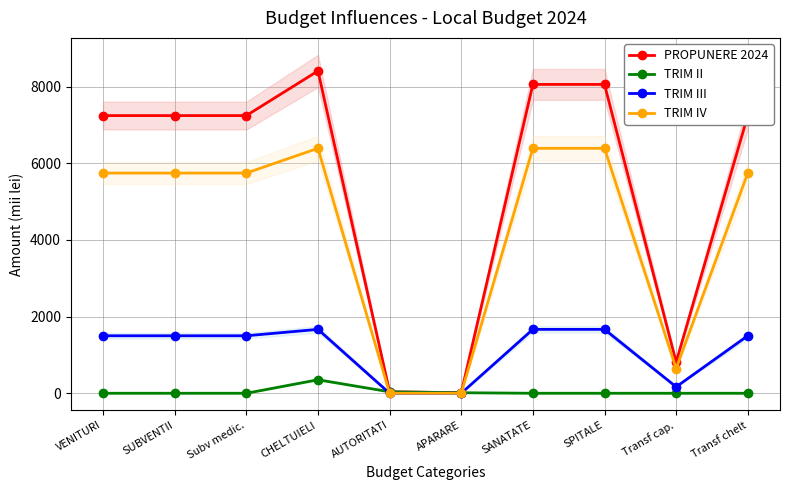

True or false: TRIM II has more than 2 interior local peaks.

False